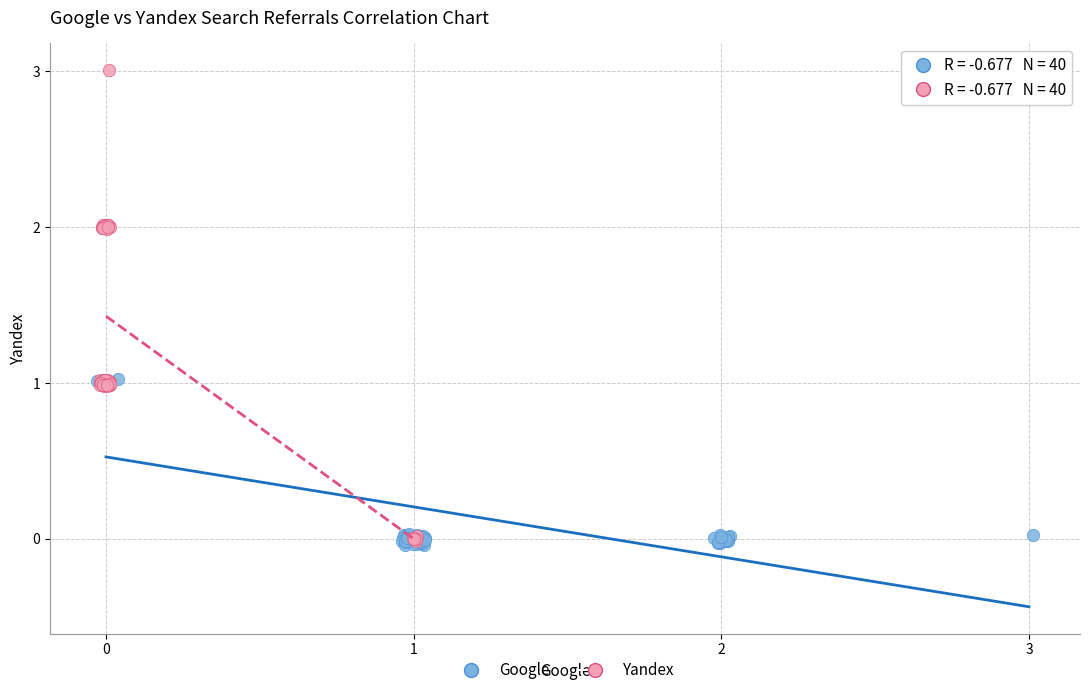

Which series reaches the maximum Y coordinate?

Yandex